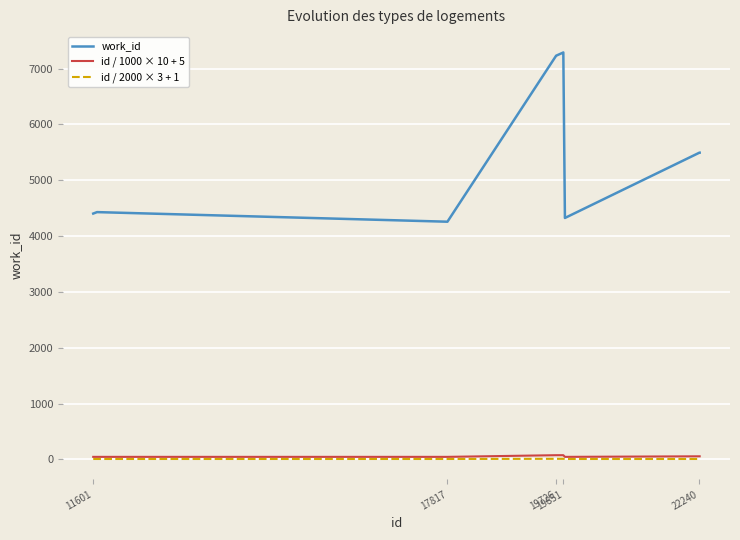

How many lines are shown in the chart?

3